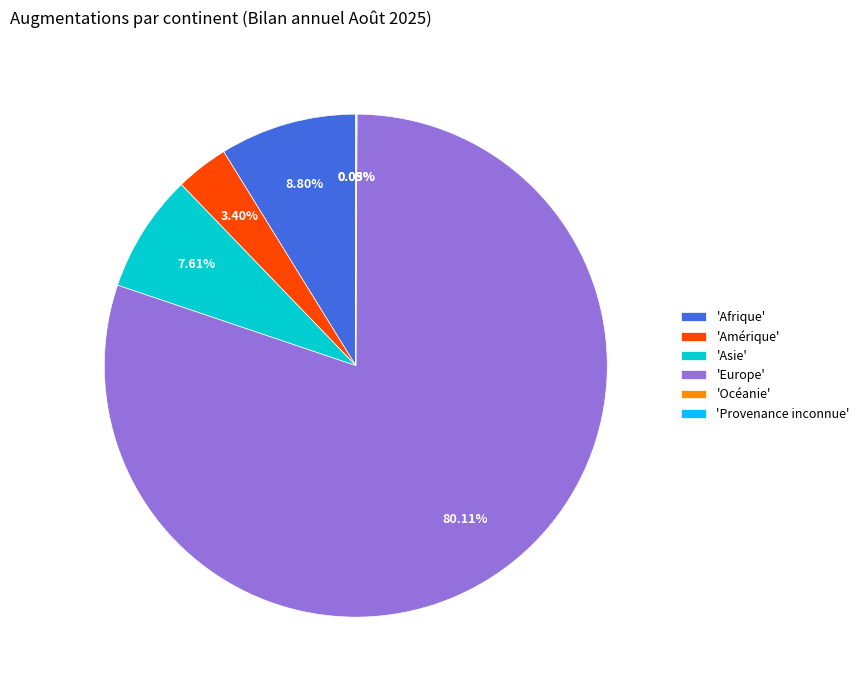

Does any single category account for the majority?

Yes